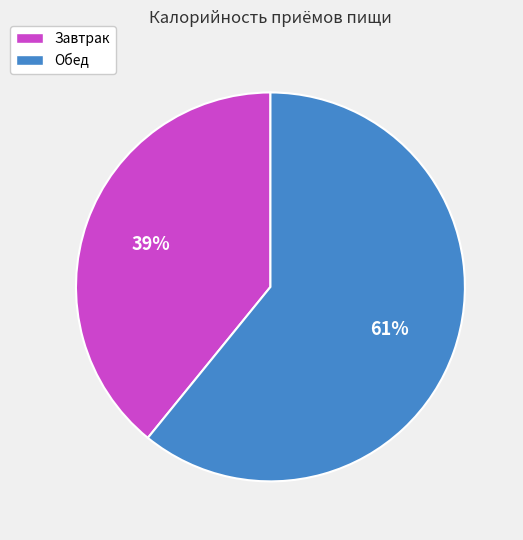

Is there any slice that represents more than half of the pie?

Yes